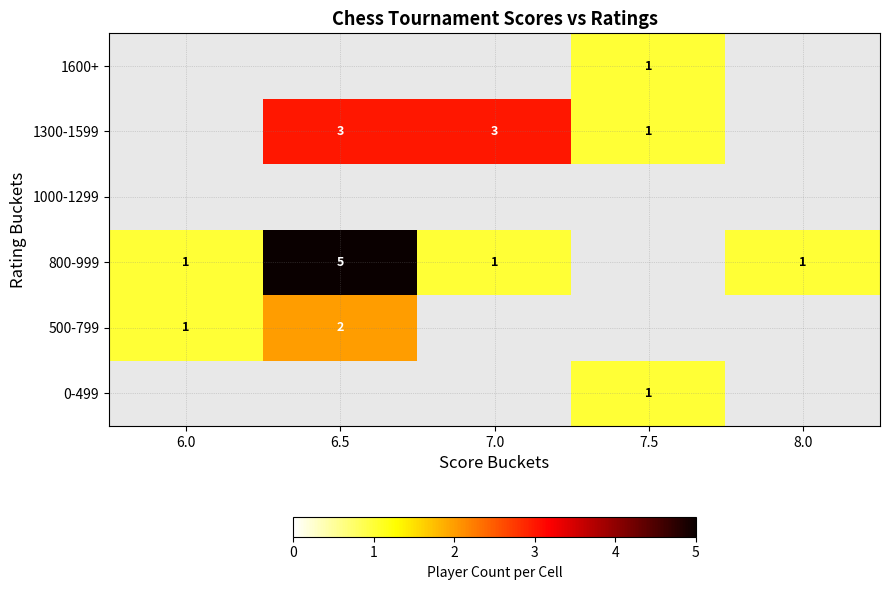

What is the greatest value displayed?

5.0